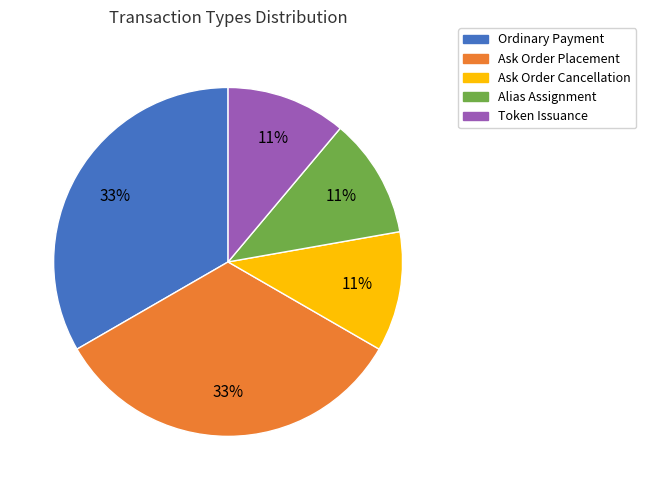

Combined, do Ask Order Placement and Ordinary Payment account for over 50%?

Yes